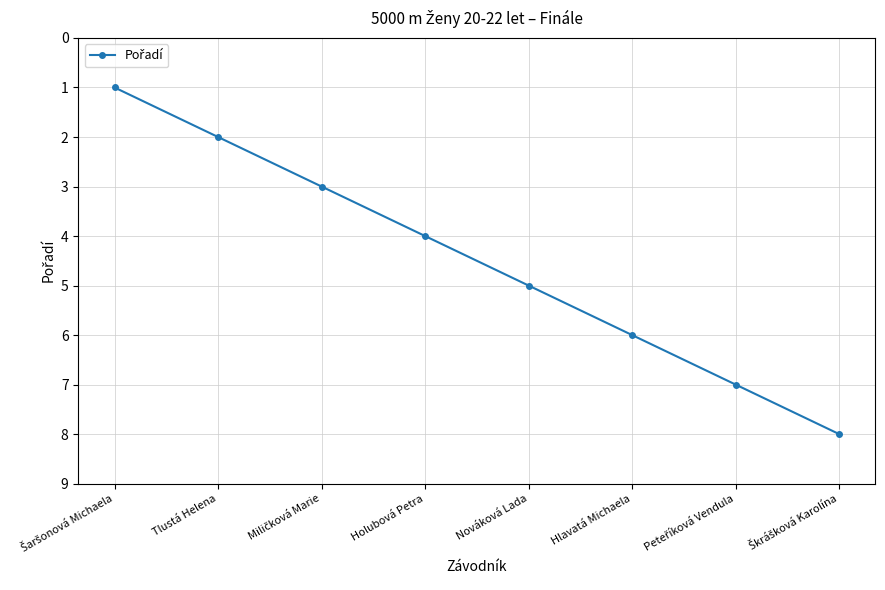

How many distinct data groups are displayed?

1